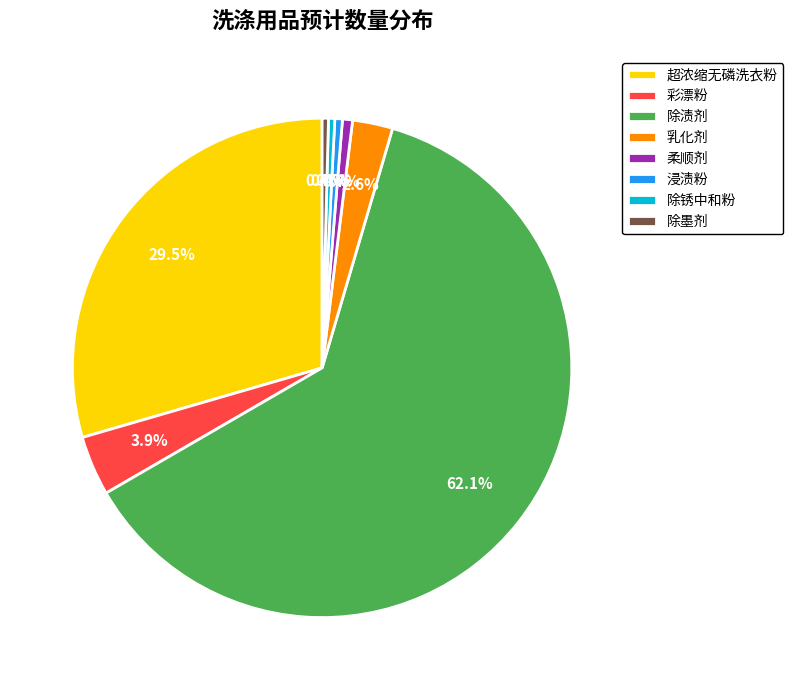

Is the sum of 除墨剂 and 超浓缩无磷洗衣粉 greater than half?

No